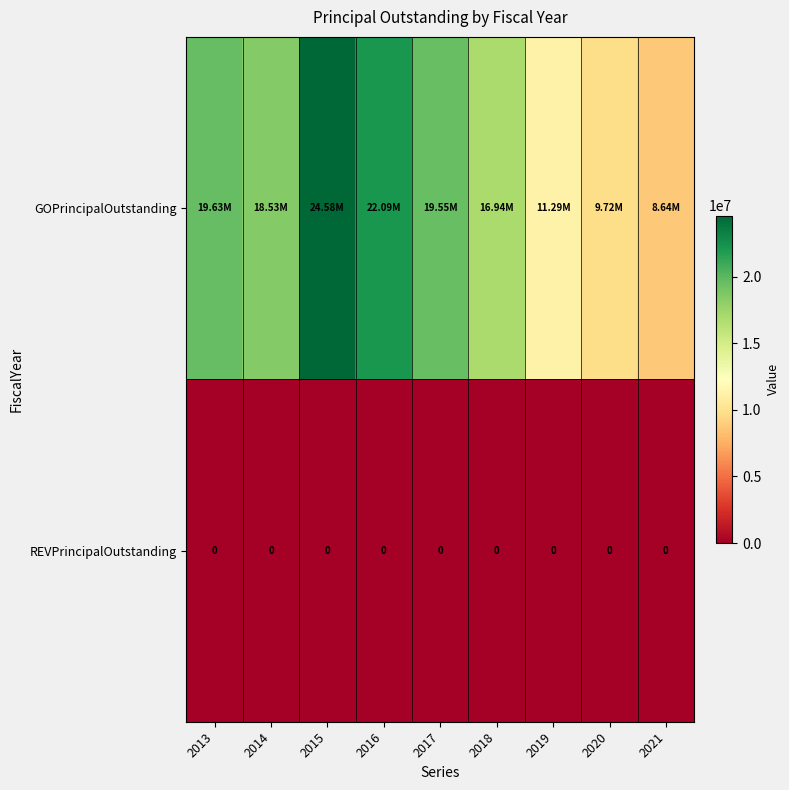

What is the difference between the maximum and minimum values in the GOPrincipalOutstanding series?

15935000